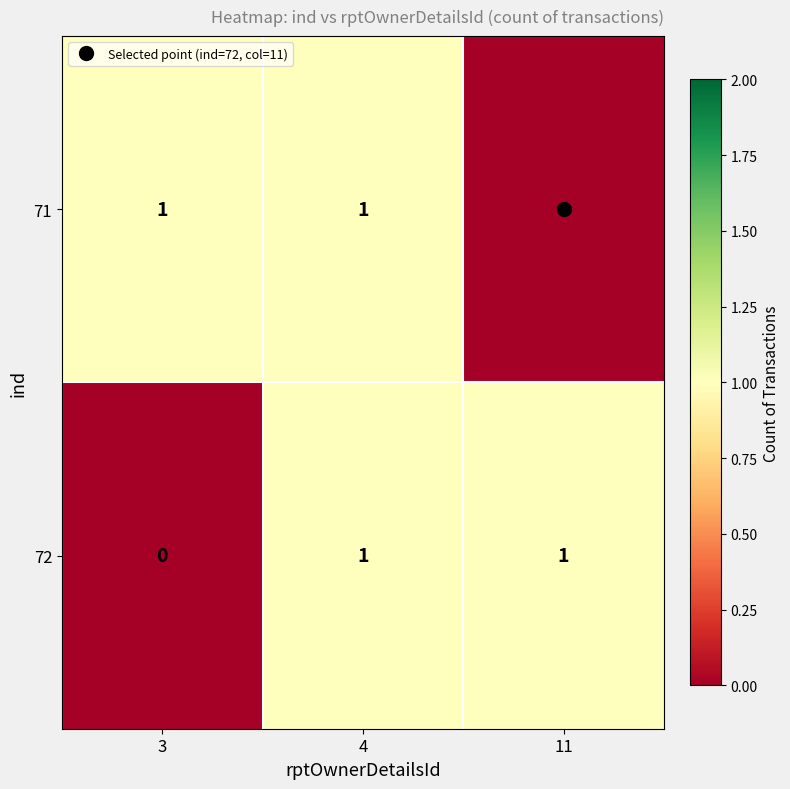

Which series changed the most between 3 and 4?

72